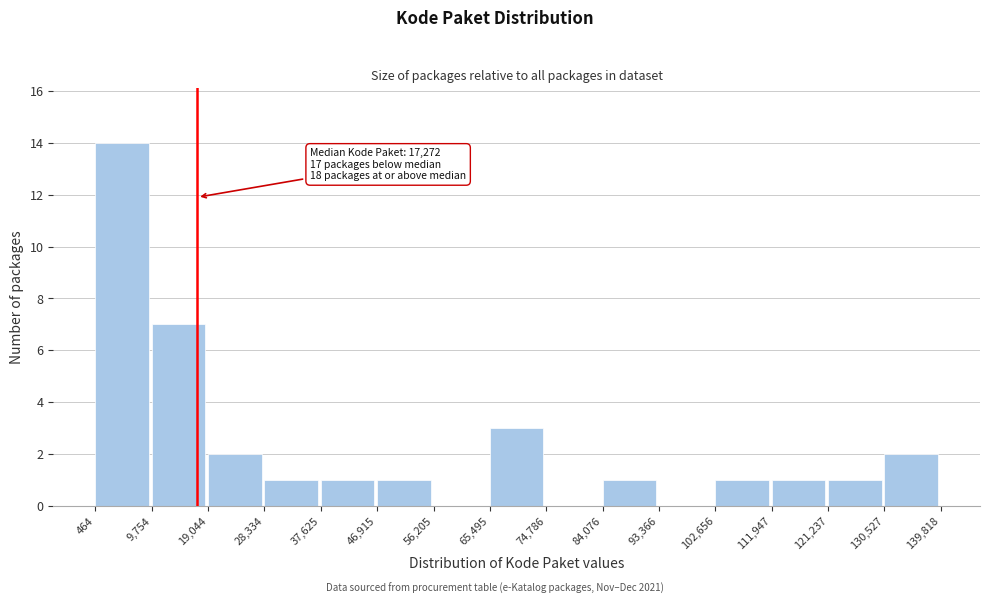

Over which range of the x-axis is the bar tallest?

464 to 9,754